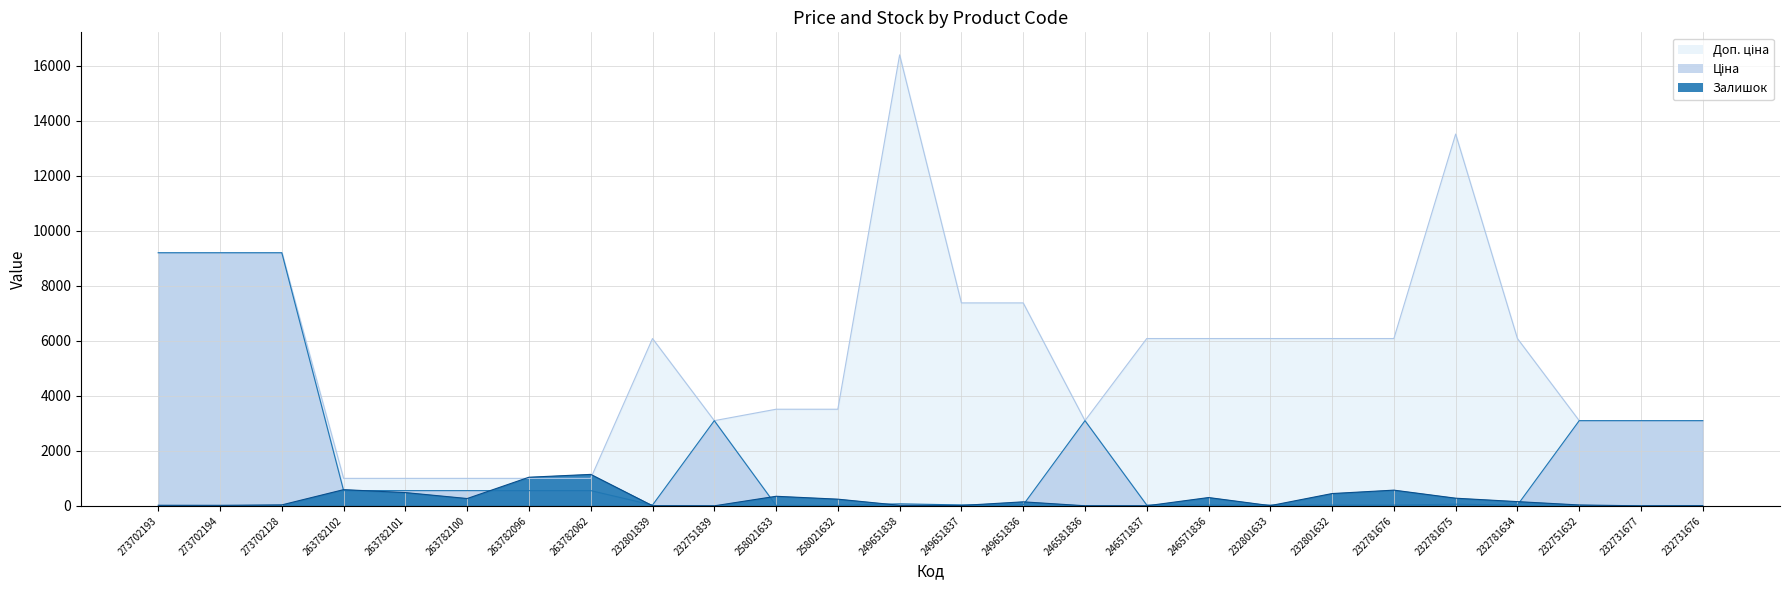

After their last crossing, which series has the higher values: Доп. ціна or Залишок?

Доп. ціна